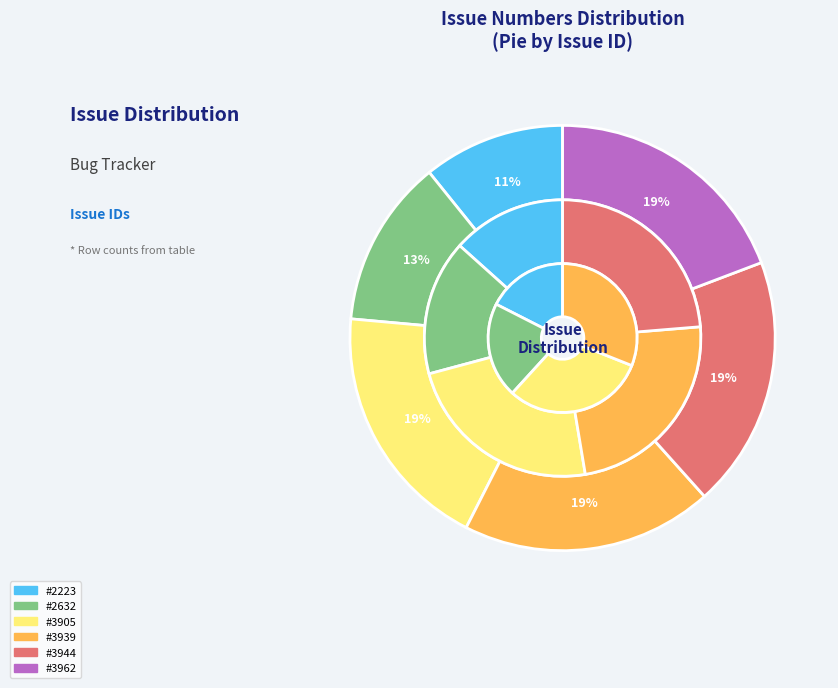

Count the number of slices in the pie.

6